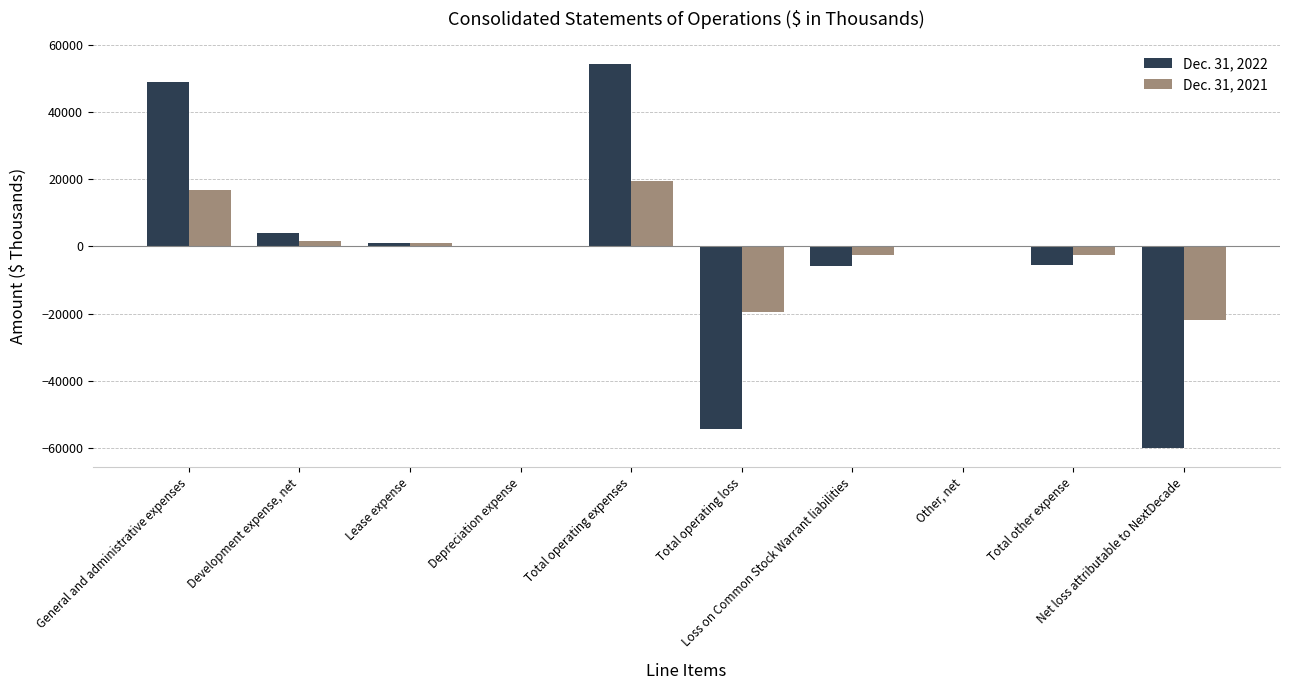

List the series in order of their overall mean, lowest first.

Dec. 31, 2022, Dec. 31, 2021